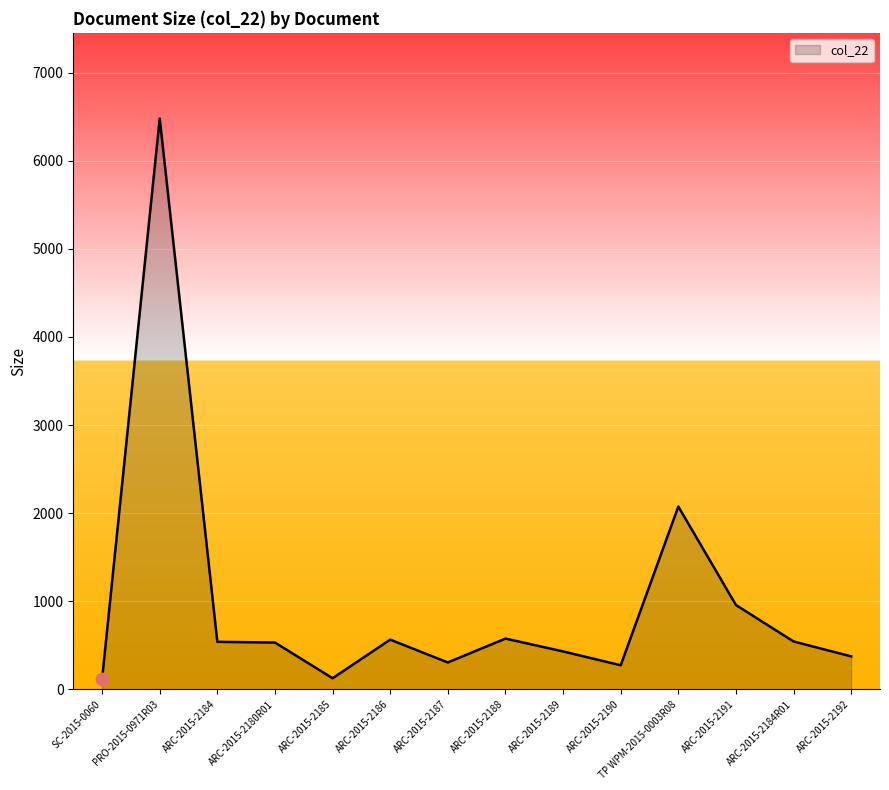

Approximately how many times larger is the value at ARC-2015-2190 compared to ARC-2015-2192?

0.7